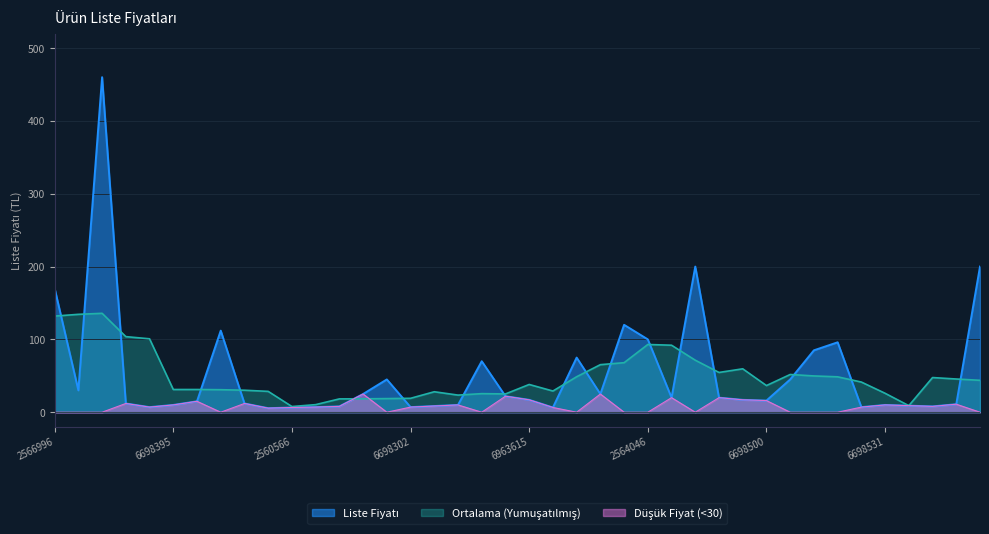

What is the maximum value shown in the chart?

460.0